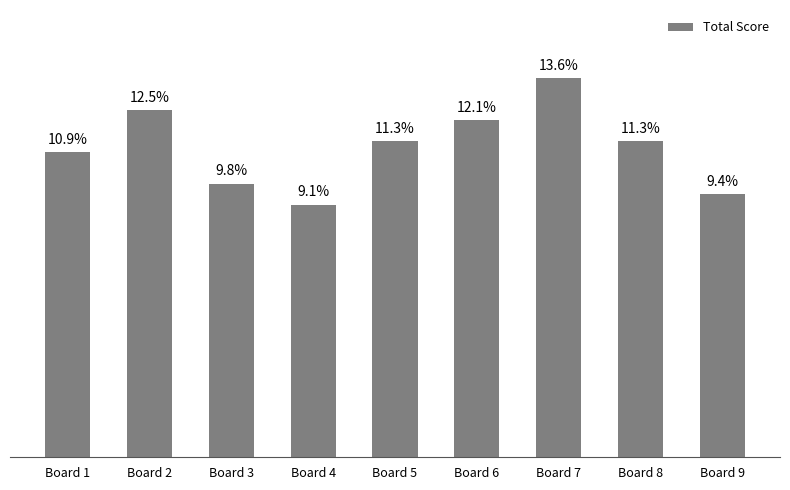

Which has a higher value, Board 3 or Board 7?

Board 7